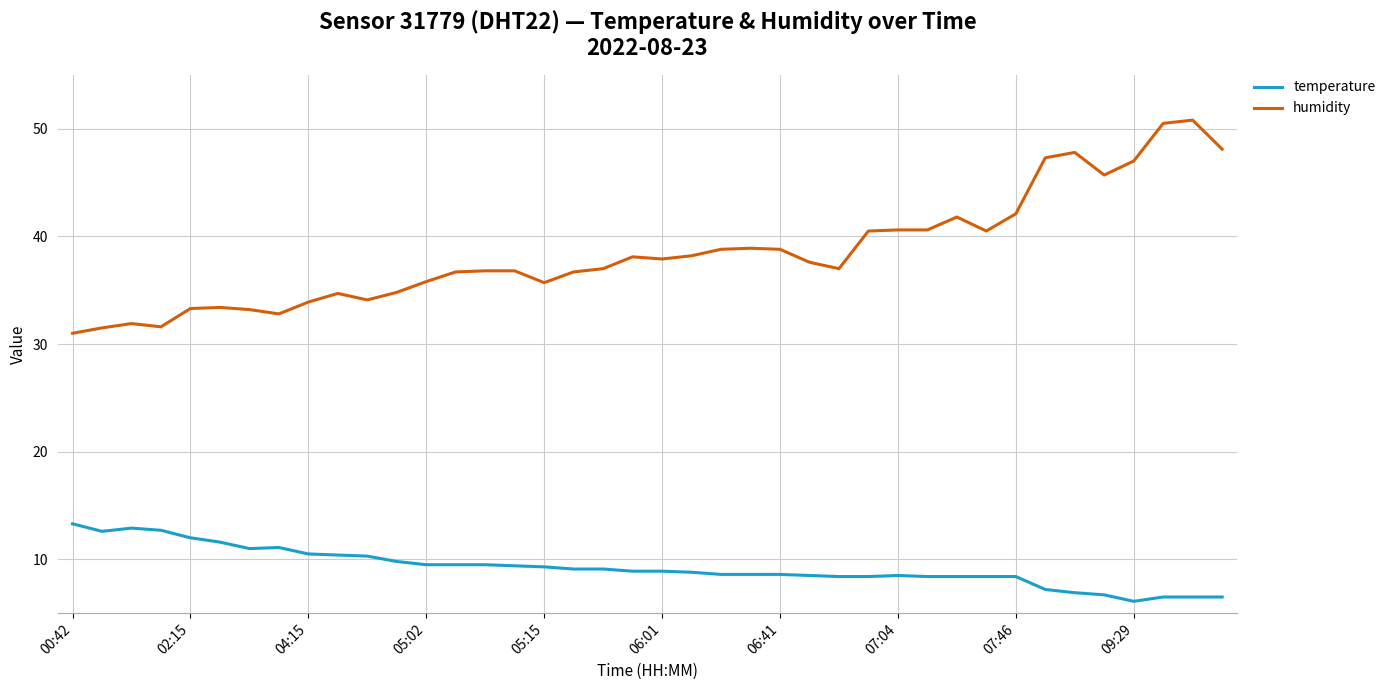

Rank the series by their maximum value, from lowest to highest.

temperature, humidity